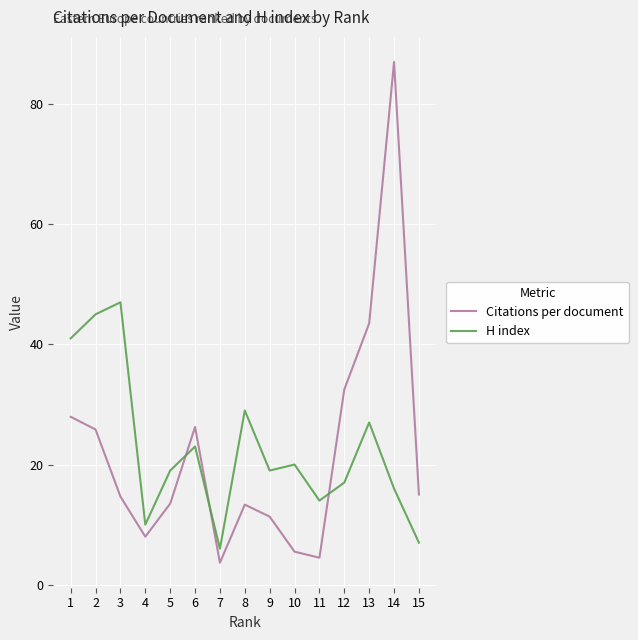

At which label does Citations per document reach its minimum?

7